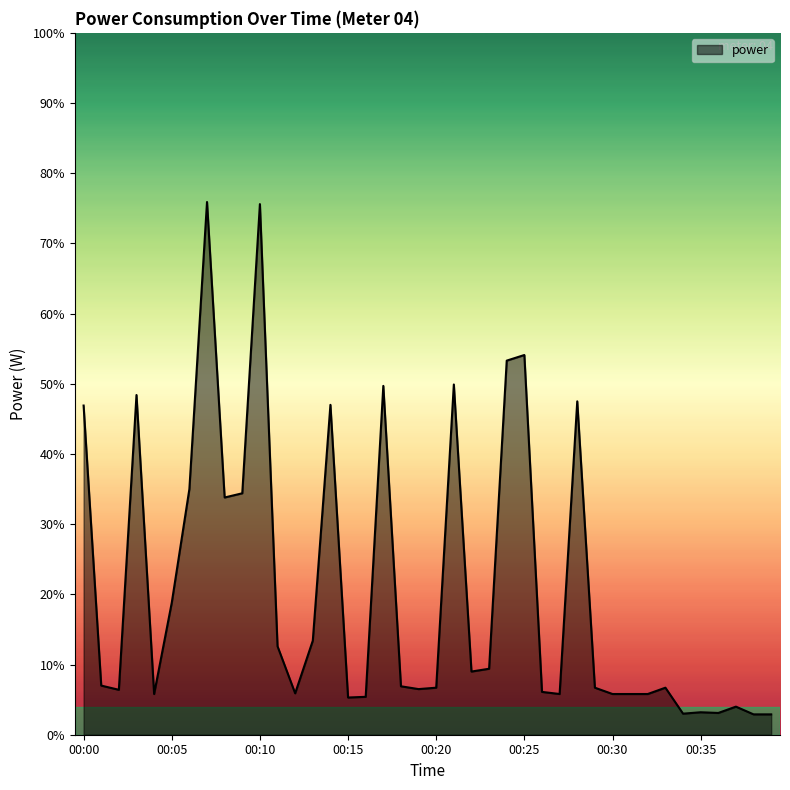

Rank the categories by value from highest to lowest.

00:07, 00:10, 00:25, 00:24, 00:21, 00:17, 00:03, 00:28, 00:14, 00:00, 00:06, 00:09, 00:08, 00:05, 00:13, 00:11, 00:23, 00:22, 00:01, 00:18, 00:20, 00:29, 00:33, 00:19, 00:02, 00:26, 00:12, 00:04, 00:27, 00:30, 00:31, 00:32, 00:16, 00:15, 00:37, 00:35, 00:36, 00:34, 00:38, 00:39